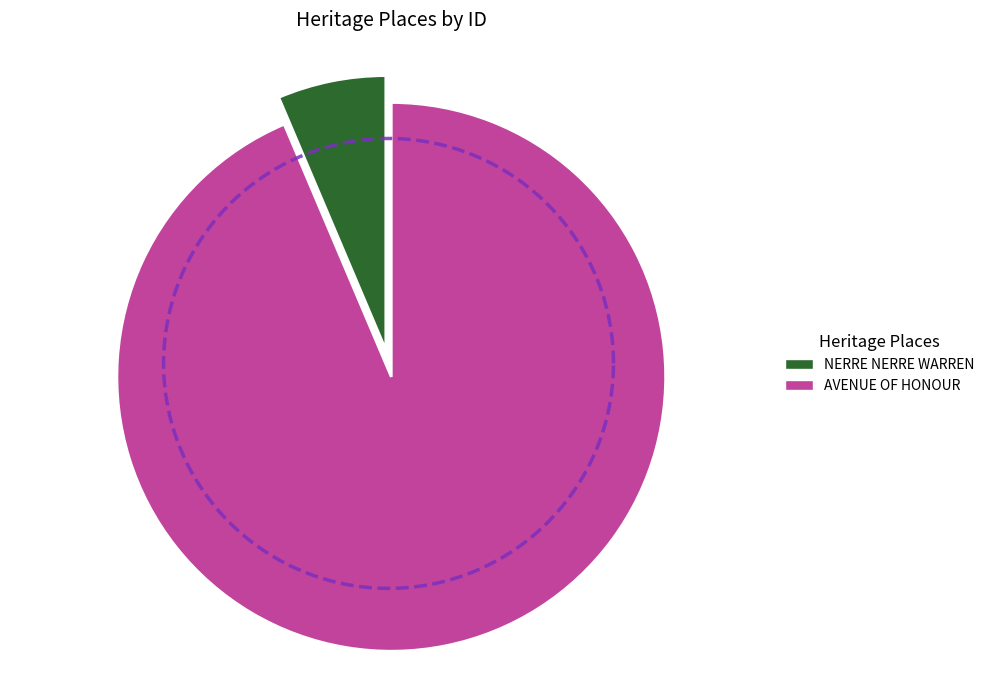

Which slice represents more than half of the pie?

AVENUE OF HONOUR